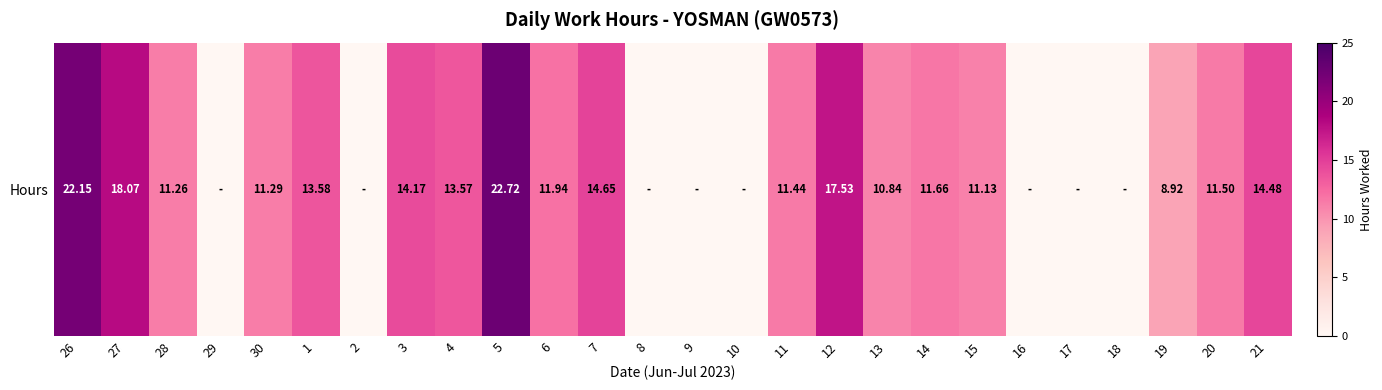

What is the difference between the second highest and second lowest values?

22.1